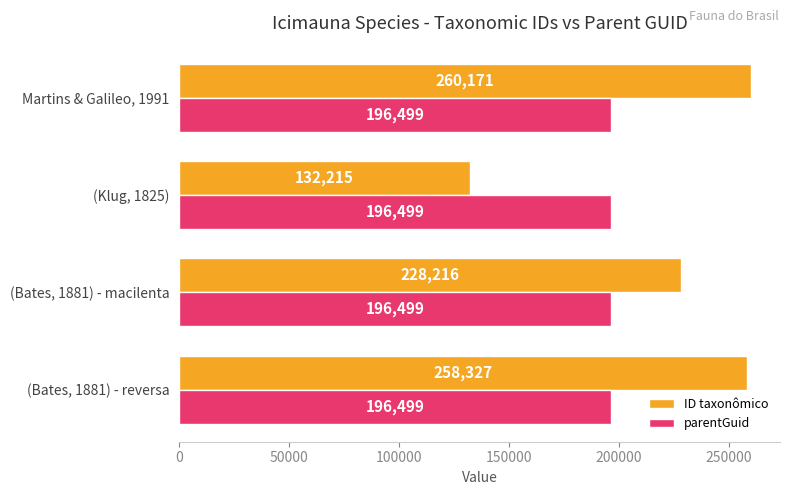

What are all the series names shown in the legend?

ID taxonômico, parentGuid